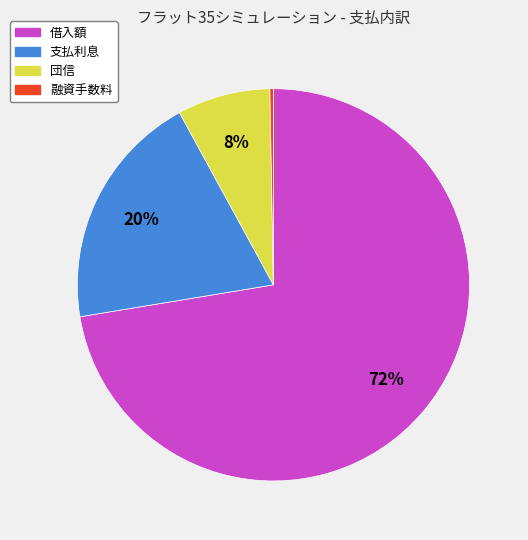

Count the number of slices in the pie.

4